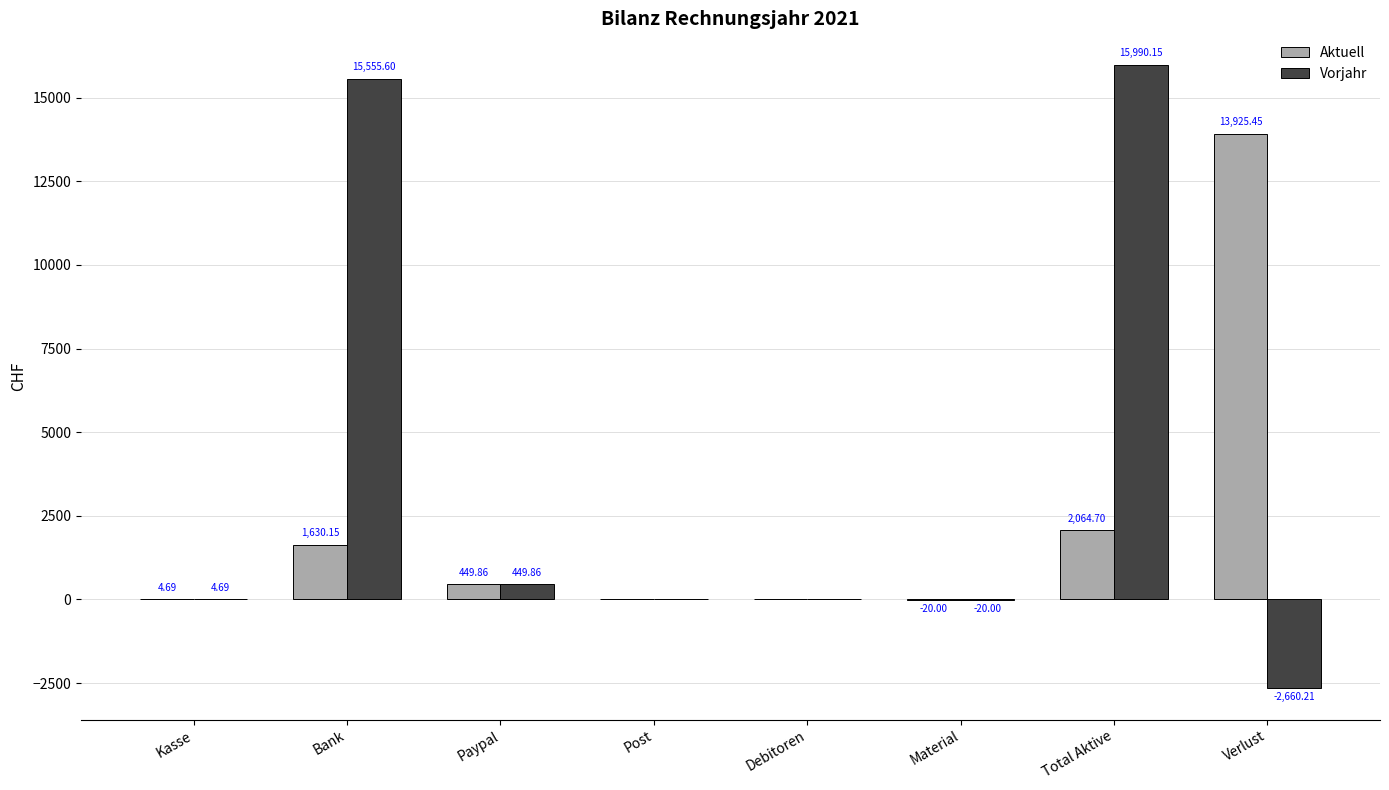

What is the difference between the Vorjahr values at Post and Bank?

15555.6